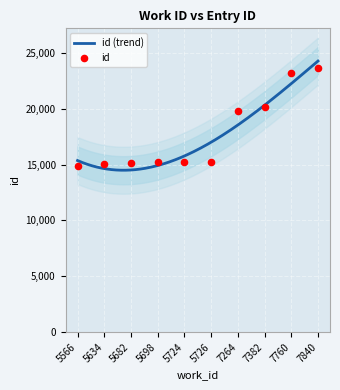

What is the change in value from 5682 to 7840?

+8489